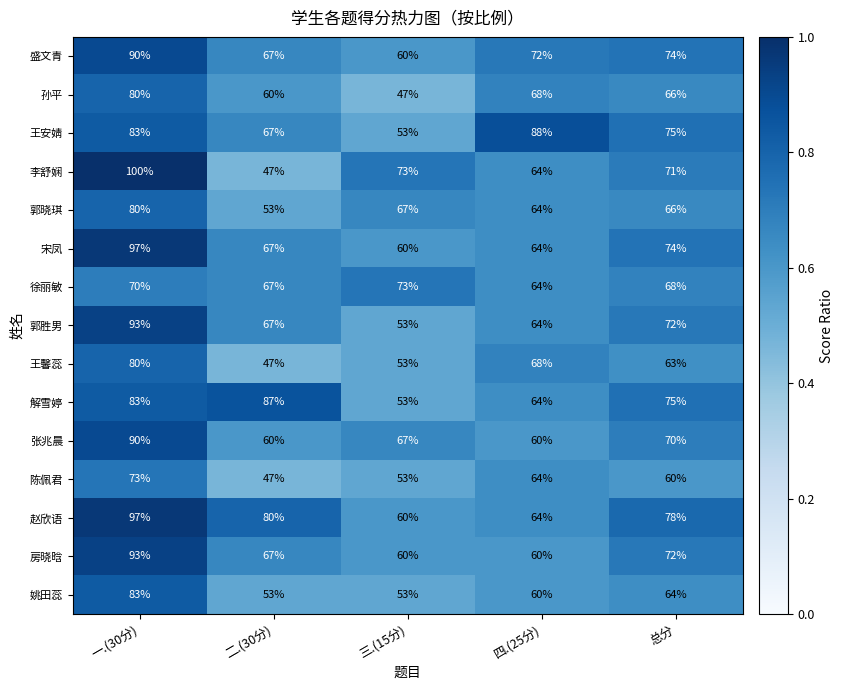

Which series has the largest range (max minus min)?

李舒娴